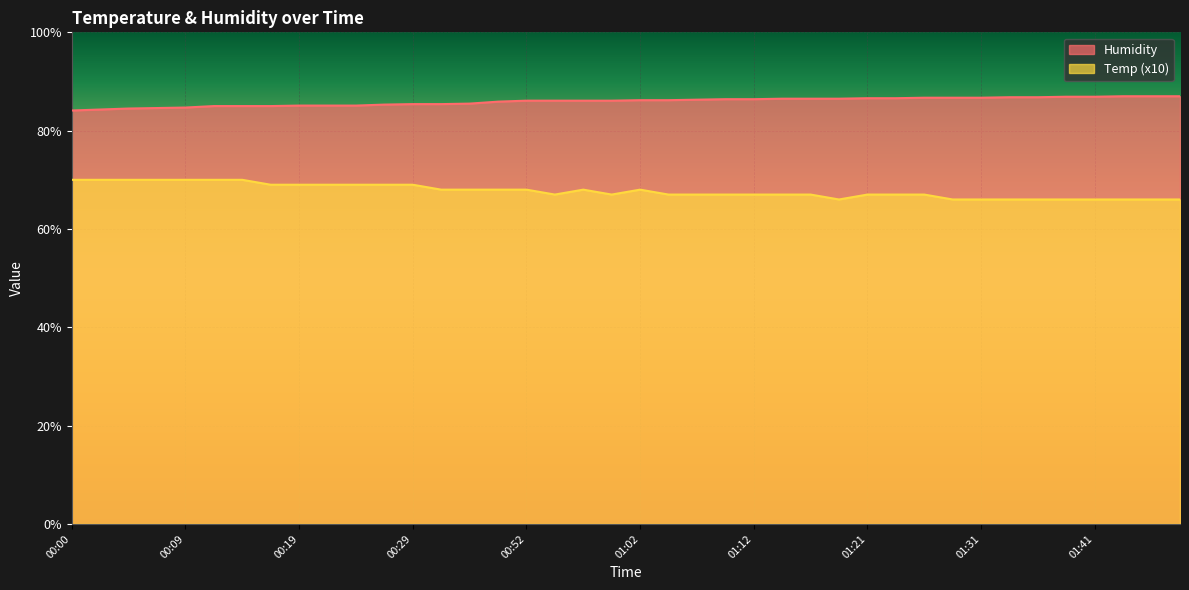

In Temp, how many points are lower than both neighbors (excluding endpoints)?

3